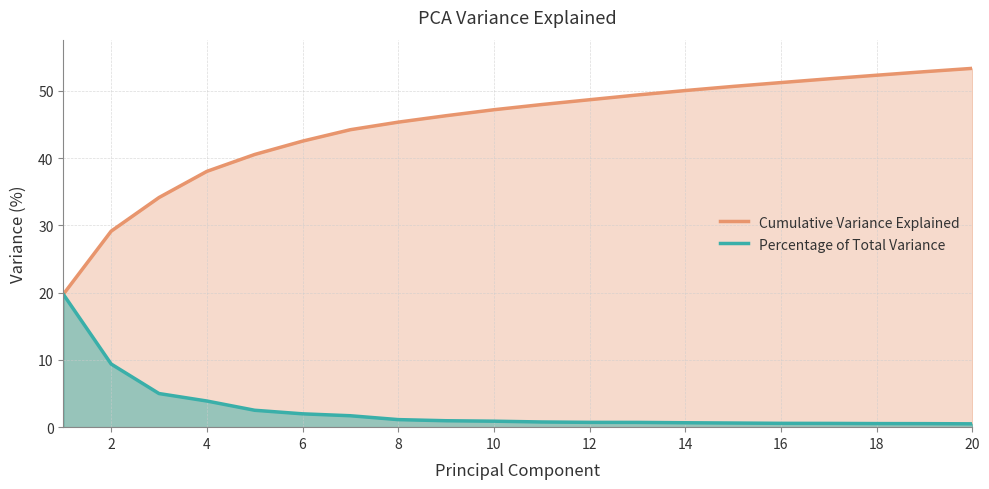

Which series has the largest total across all categories?

Cumulative Variance Explained